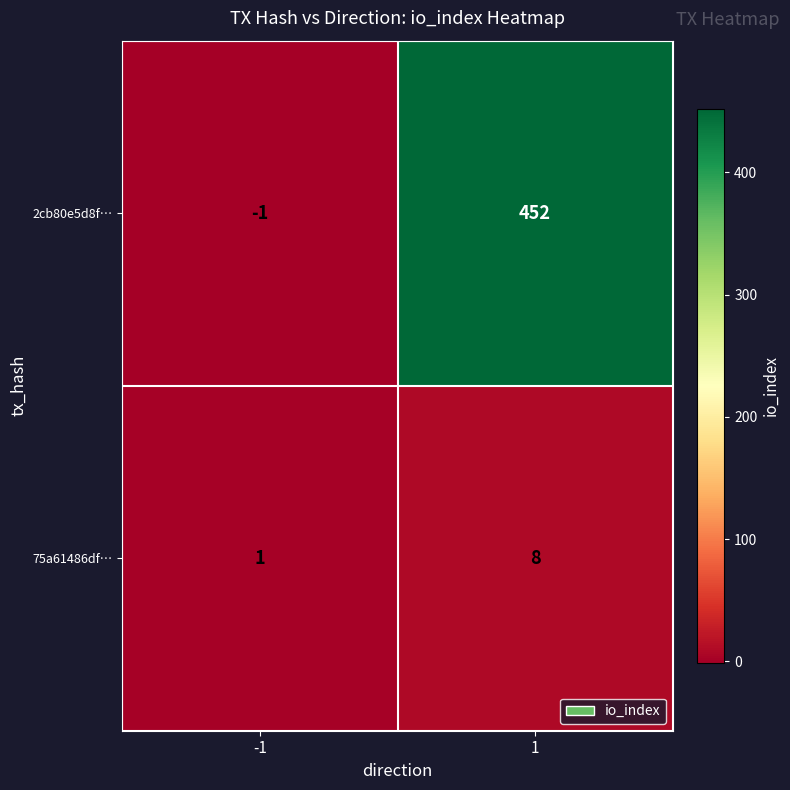

Between -1 and 1, which series saw the biggest shift?

2cb80e5d8f…